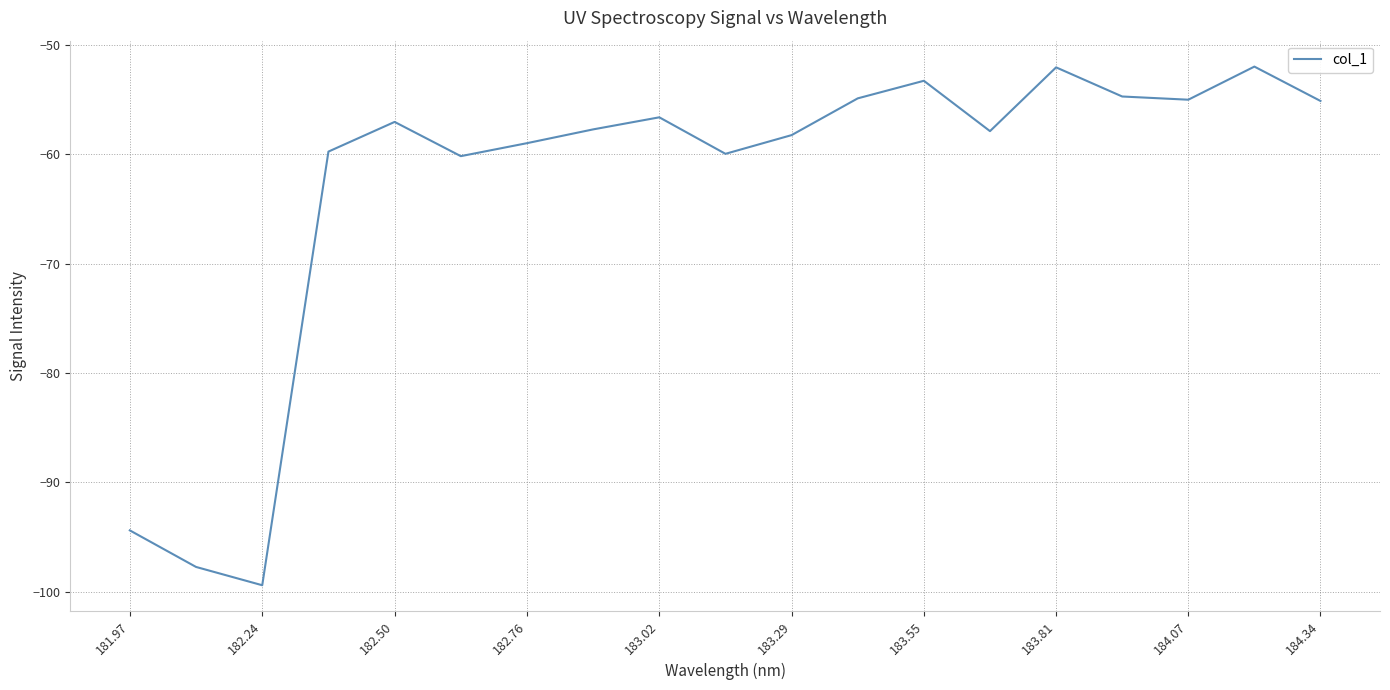

What is the difference between the maximum and minimum values?

47.4